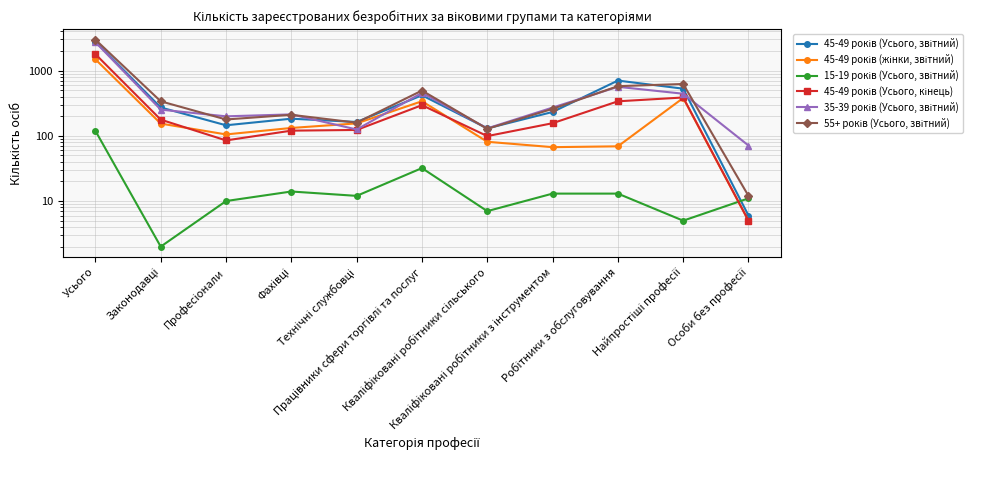

Between Фахівці and Кваліфіковані робітники сільського, which series saw the biggest shift?

35-39 років (Усього, звітний)